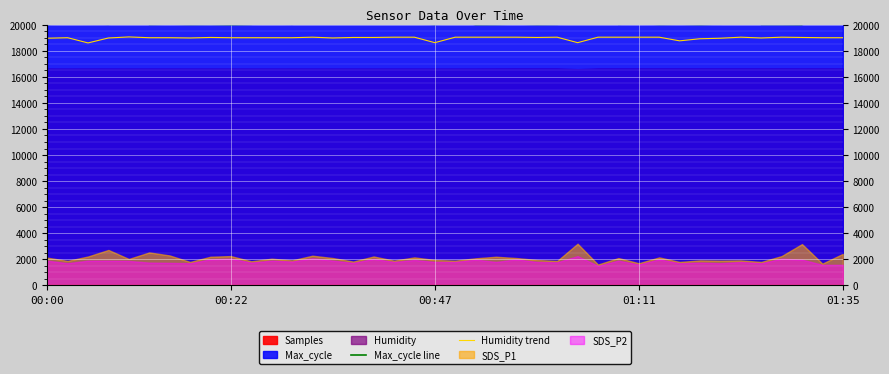

Rank the series at 12 from highest to lowest value.

Max_cycle line, Humidity trend